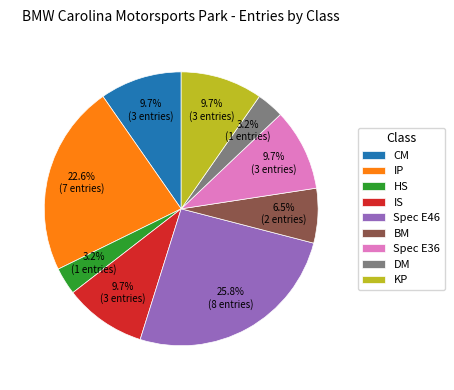

To the nearest percent, what percentage of the pie is HS?

3%